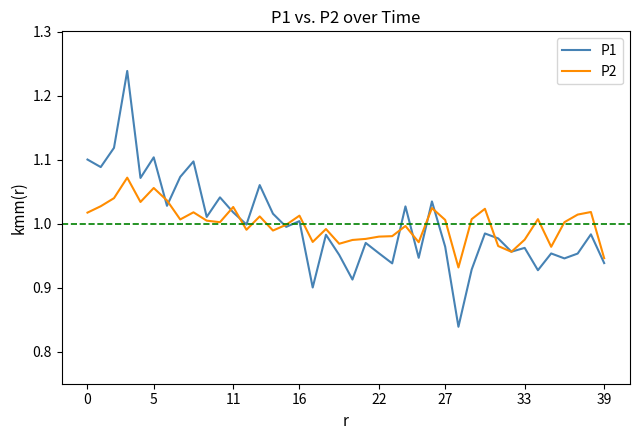

Which series has the widest spread of values?

P1